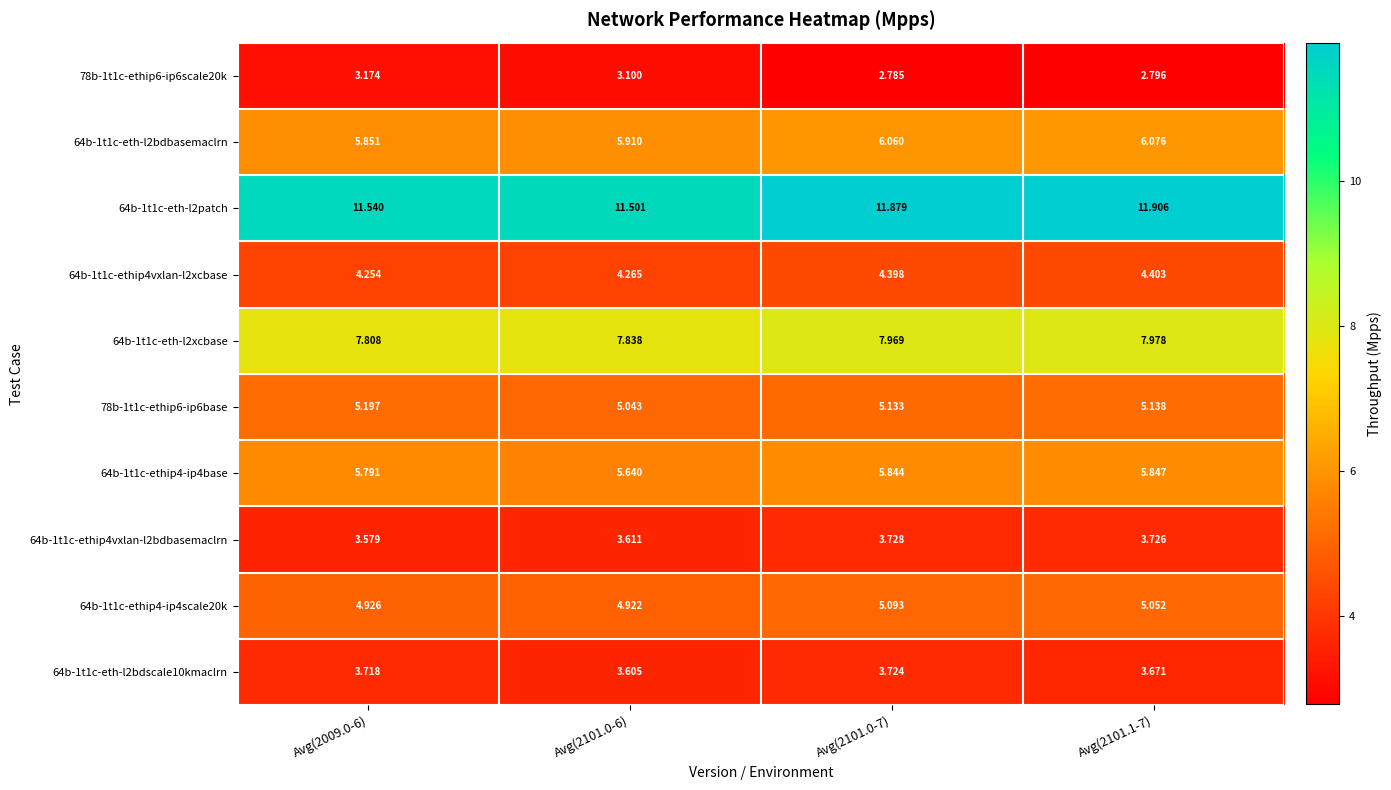

Reading left to right, list all the values displayed in this chart.

78b-1t1c-ethip6-ip6scale20k: Avg(2009.0-6)=3.2	Avg(2101.0-6)=3.1	Avg(2101.0-7)=2.8	Avg(2101.1-7)=2.8
64b-1t1c-eth-l2bdbasemaclrn: Avg(2009.0-6)=5.9	Avg(2101.0-6)=5.9	Avg(2101.0-7)=6.1	Avg(2101.1-7)=6.1
64b-1t1c-eth-l2patch: Avg(2009.0-6)=11.5	Avg(2101.0-6)=11.5	Avg(2101.0-7)=11.9	Avg(2101.1-7)=11.9
64b-1t1c-ethip4vxlan-l2xcbase: Avg(2009.0-6)=4.3	Avg(2101.0-6)=4.3	Avg(2101.0-7)=4.4	Avg(2101.1-7)=4.4
64b-1t1c-eth-l2xcbase: Avg(2009.0-6)=7.8	Avg(2101.0-6)=7.8	Avg(2101.0-7)=8.0	Avg(2101.1-7)=8.0
78b-1t1c-ethip6-ip6base: Avg(2009.0-6)=5.2	Avg(2101.0-6)=5.0	Avg(2101.0-7)=5.1	Avg(2101.1-7)=5.1
64b-1t1c-ethip4-ip4base: Avg(2009.0-6)=5.8	Avg(2101.0-6)=5.6	Avg(2101.0-7)=5.8	Avg(2101.1-7)=5.8
64b-1t1c-ethip4vxlan-l2bdbasemaclrn: Avg(2009.0-6)=3.6	Avg(2101.0-6)=3.6	Avg(2101.0-7)=3.7	Avg(2101.1-7)=3.7
64b-1t1c-ethip4-ip4scale20k: Avg(2009.0-6)=4.9	Avg(2101.0-6)=4.9	Avg(2101.0-7)=5.1	Avg(2101.1-7)=5.1
64b-1t1c-eth-l2bdscale10kmaclrn: Avg(2009.0-6)=3.7	Avg(2101.0-6)=3.6	Avg(2101.0-7)=3.7	Avg(2101.1-7)=3.7